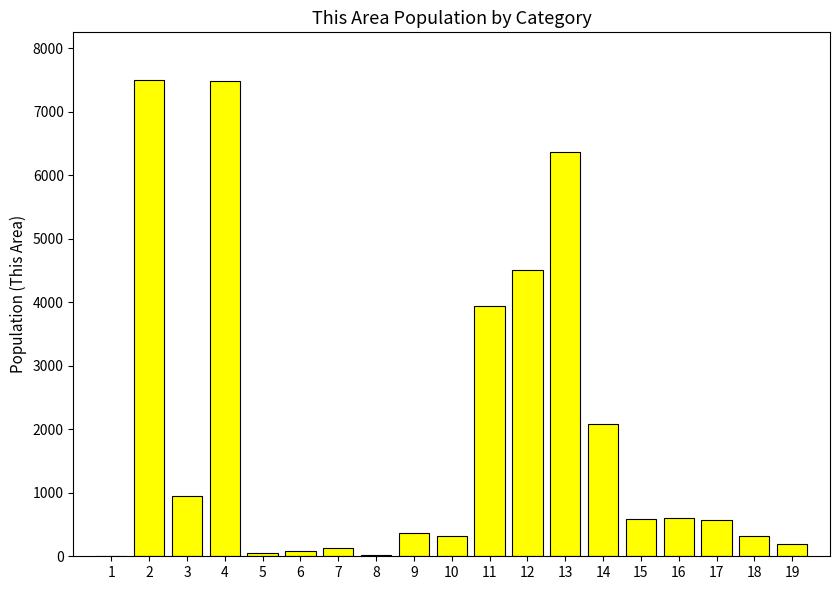

The value at 11 is 5604. True or false?

False